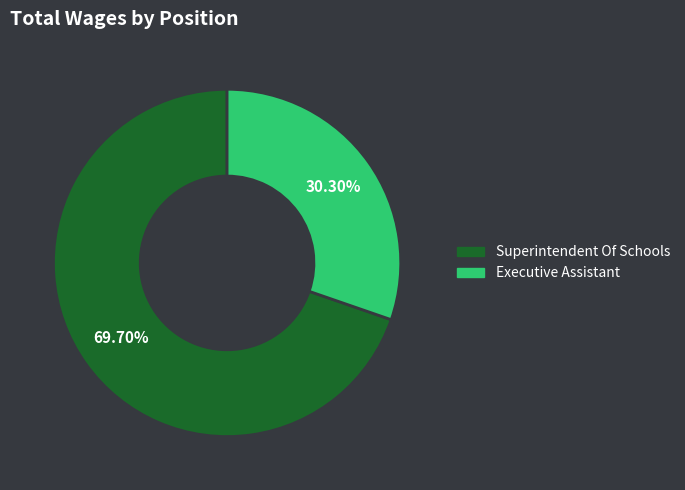

Does Executive Assistant account for over 50% of the chart?

No